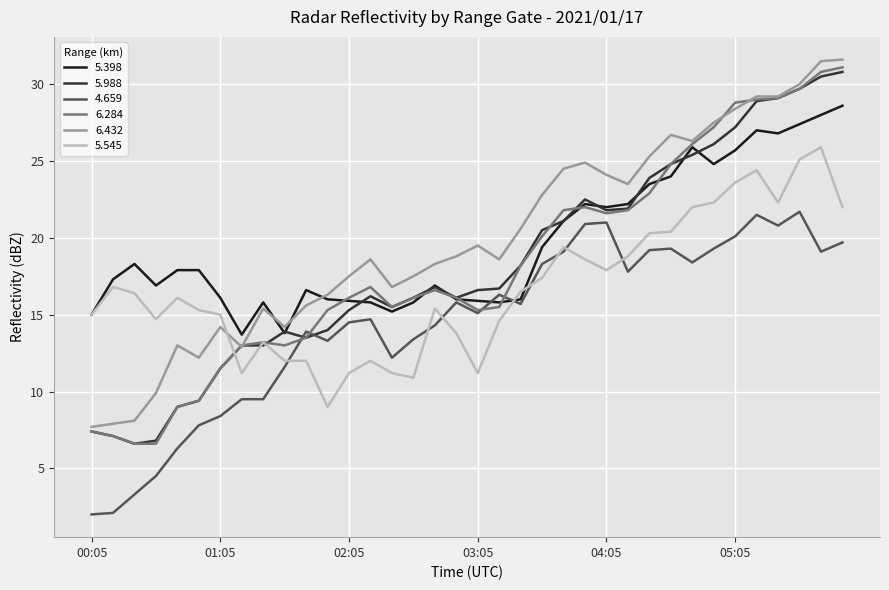

True or false: 4.659 and 6.432 cross at least once.

False